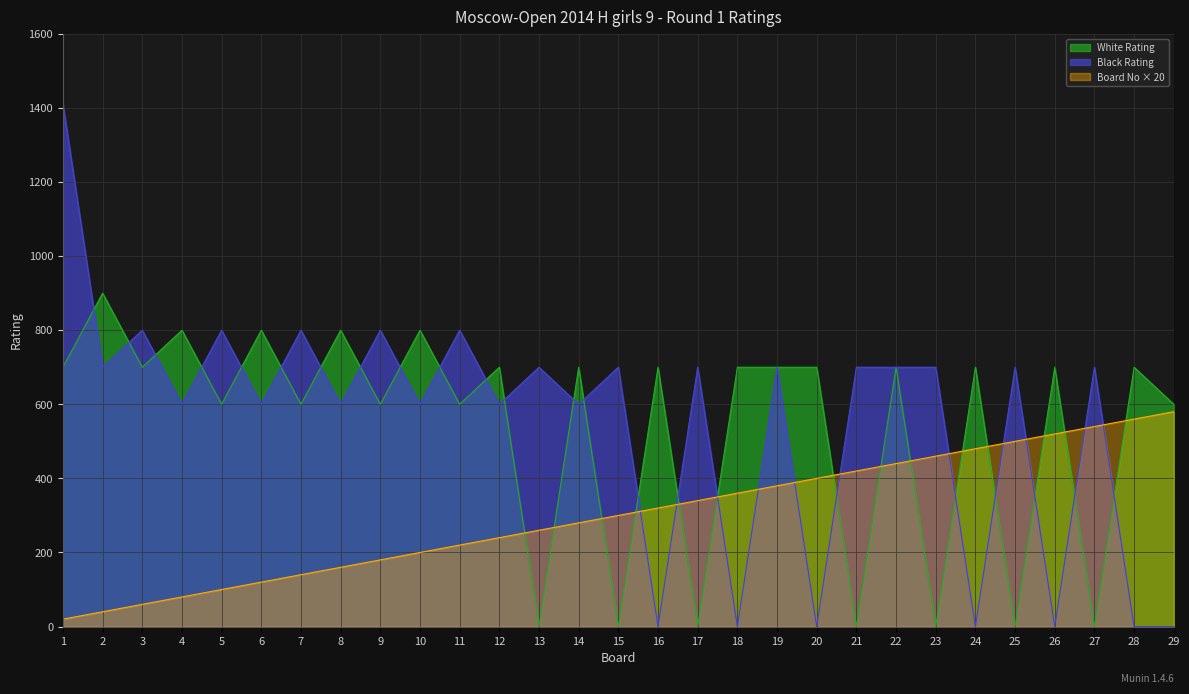

Is it true that White Rating equals 175 at 22?

False